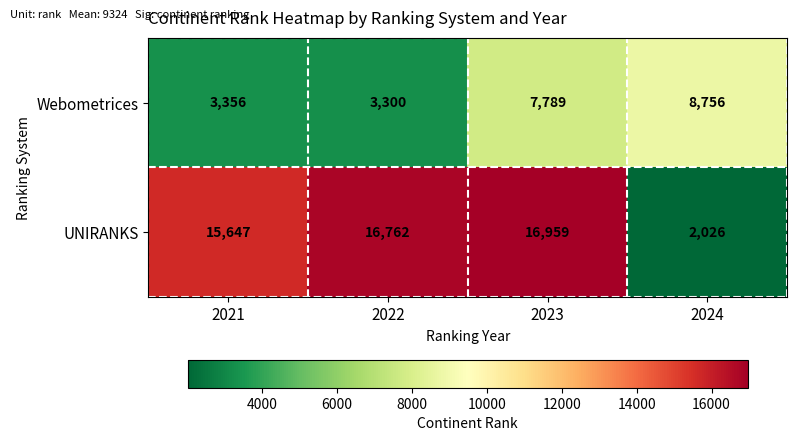

At which category does the chart reach its peak across all series?

2023